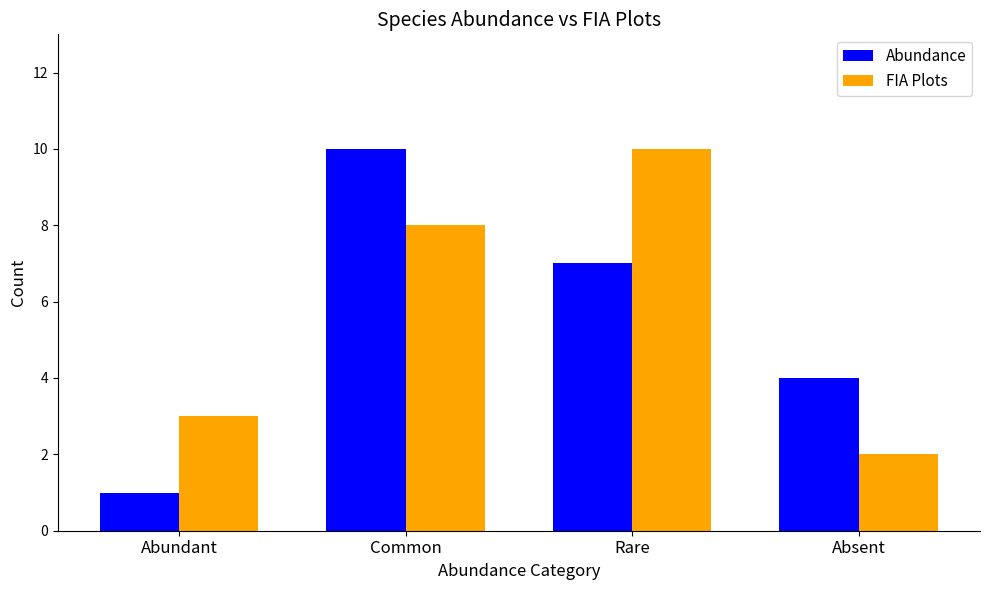

How many bars are there in each group?

2